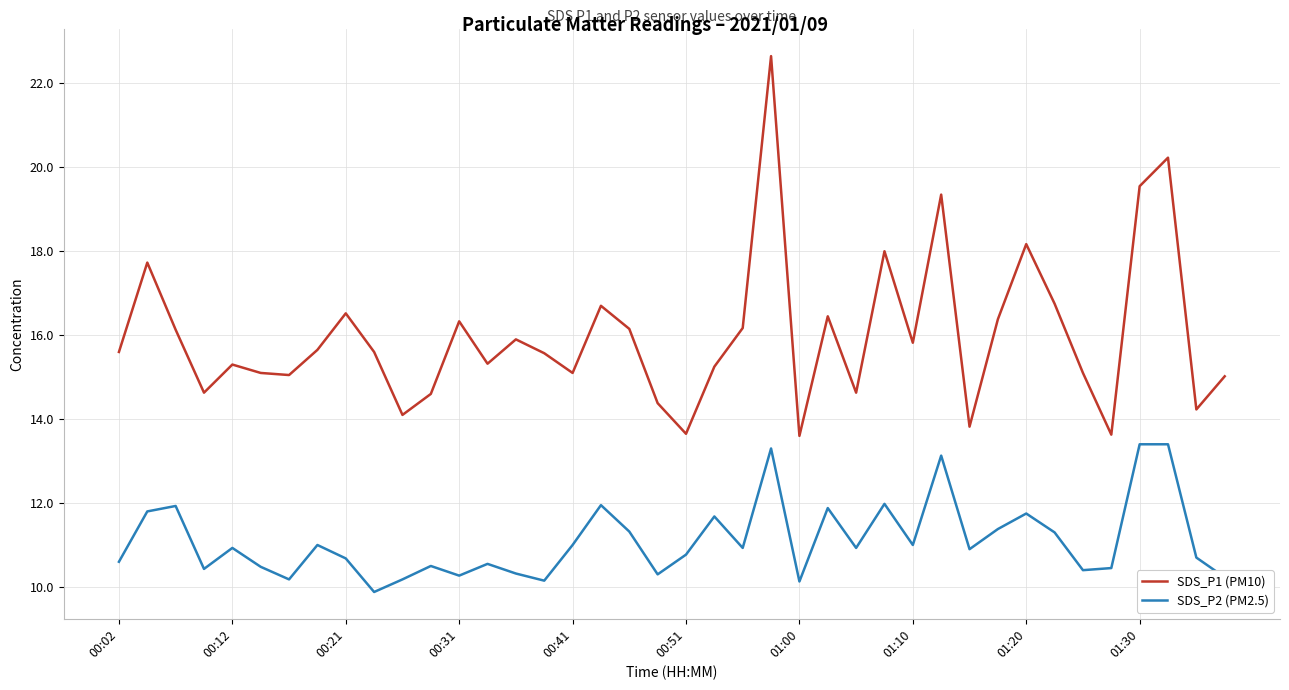

What is the lowest value of the SDS_P1 (PM10) series?

13.6